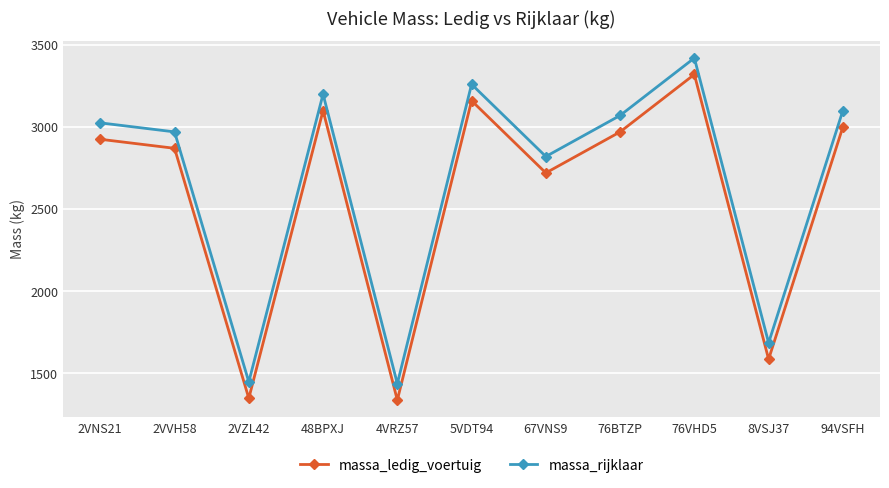

What is the sum of the massa_ledig_voertuig values at 76BTZP and 8VSJ37?

4555